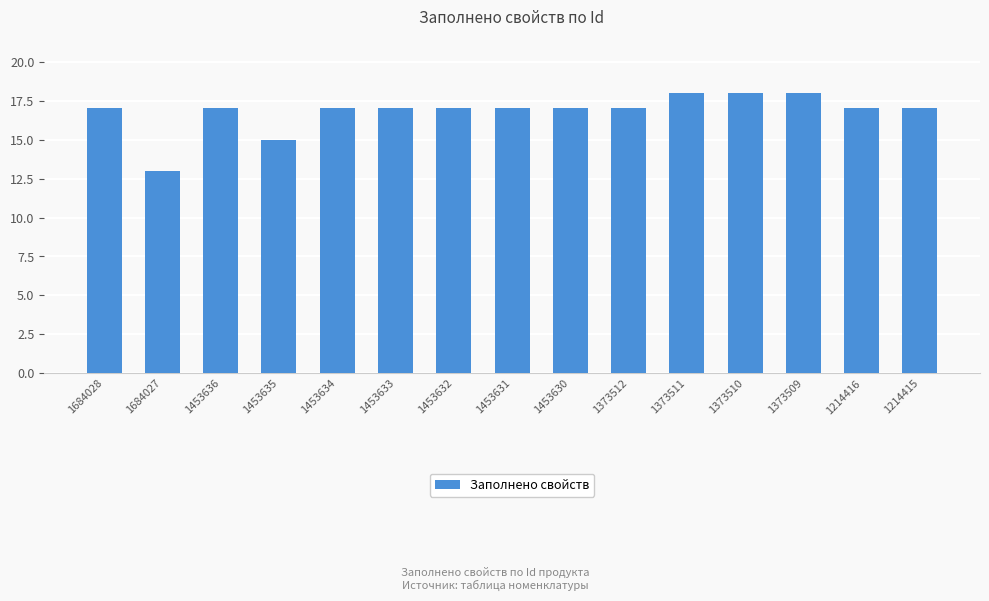

The value at 1214416 is 8. True or false?

False